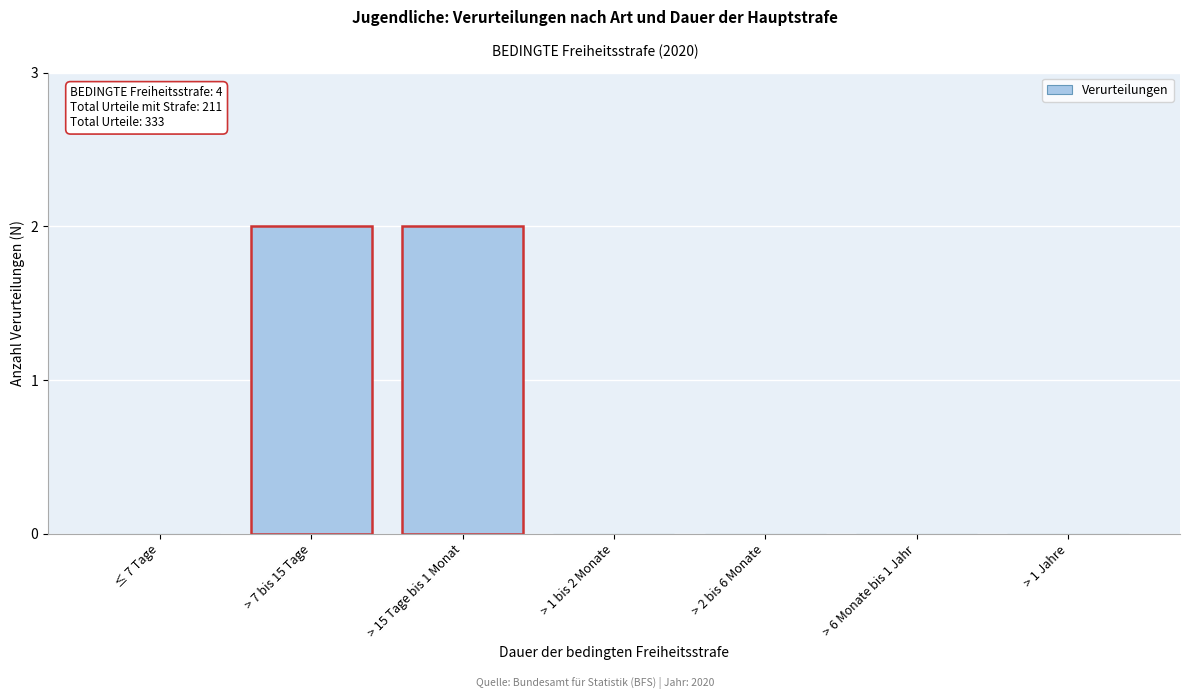

Reading left to right, transcribe all the data shown in this chart.

≤ 7 Tage=0	> 7 bis 15 Tage=2	> 15 Tage bis 1 Monat=2	> 1 bis 2 Monate=0	> 2 bis 6 Monate=0	> 6 Monate bis 1 Jahr=0	> 1 Jahre=0